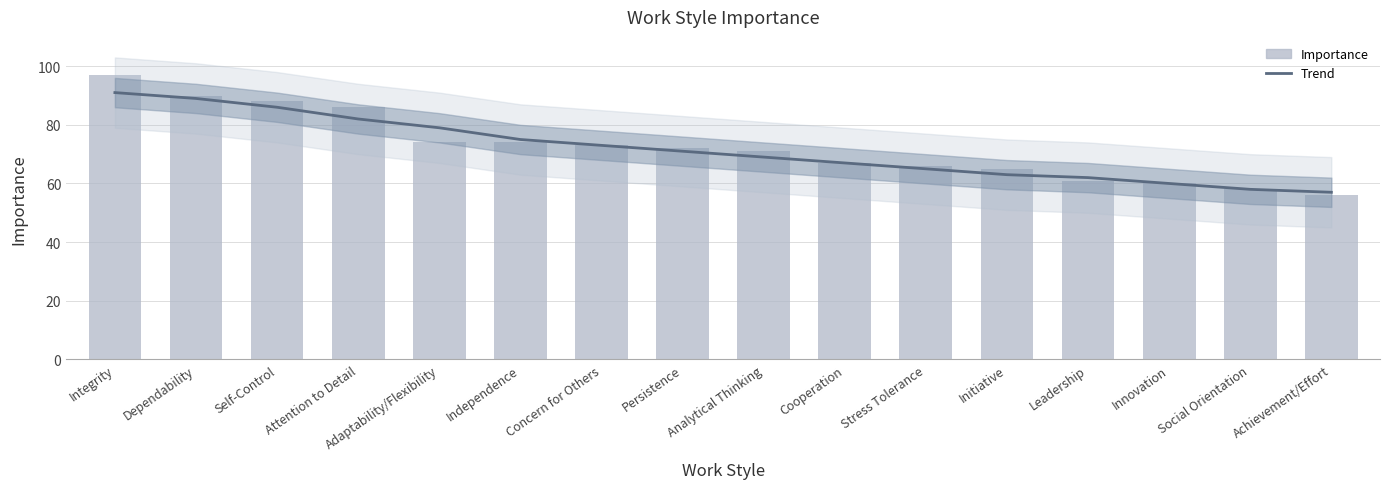

Where is the data nearest to the value 76?

Adaptability/Flexibility